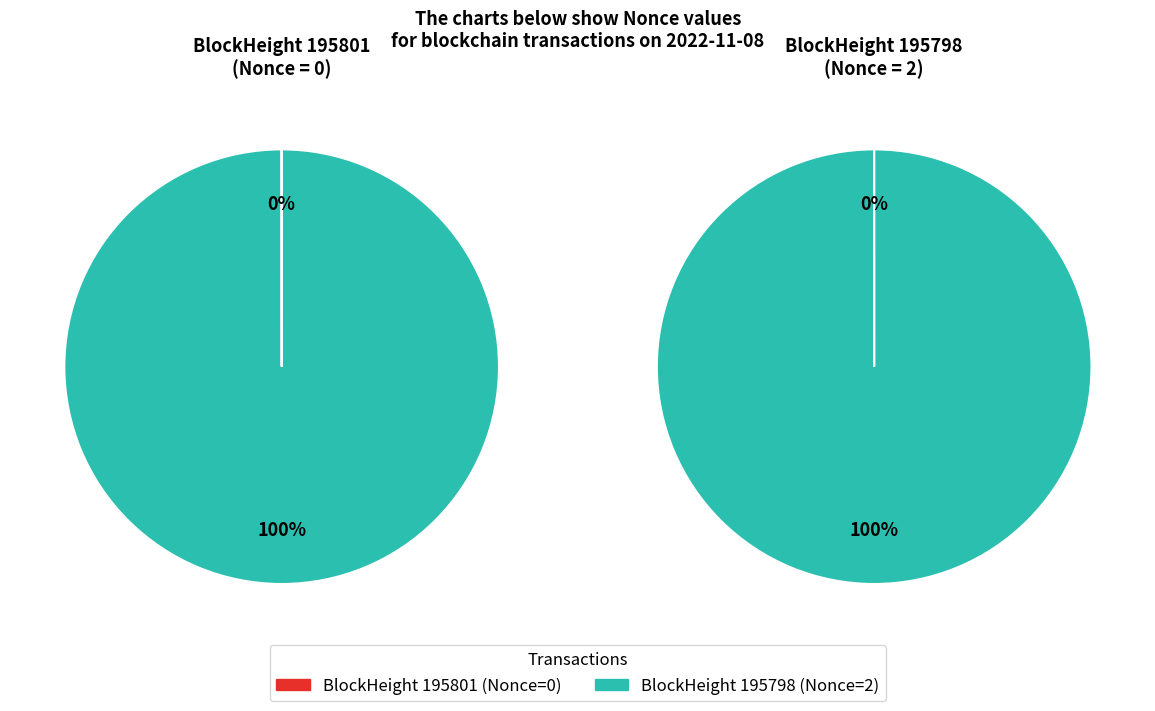

Between 195801 and 195798, which is larger?

195798